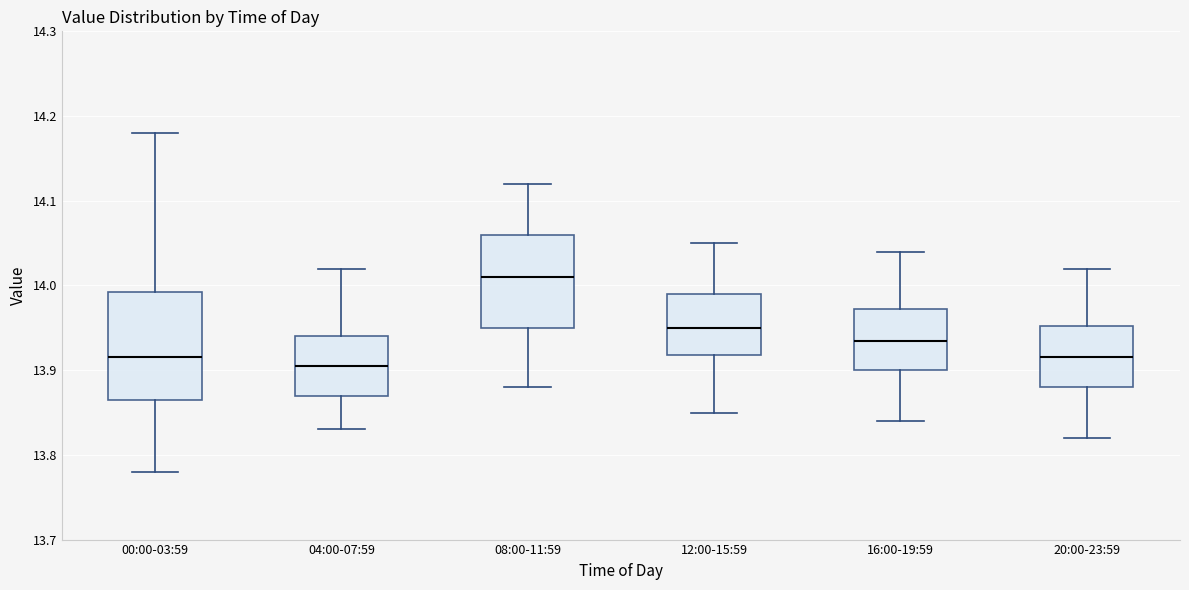

Comparing the boxes themselves (not the whiskers), which one is the tallest?

00:00-03:59